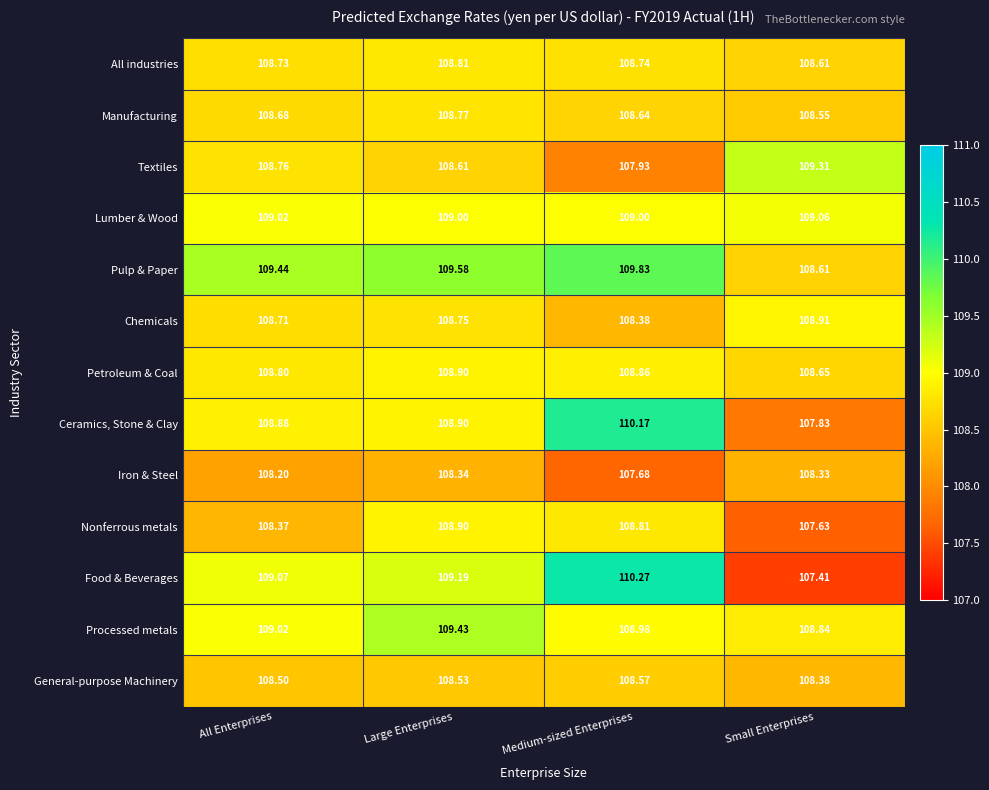

What is the greatest value displayed?

110.3